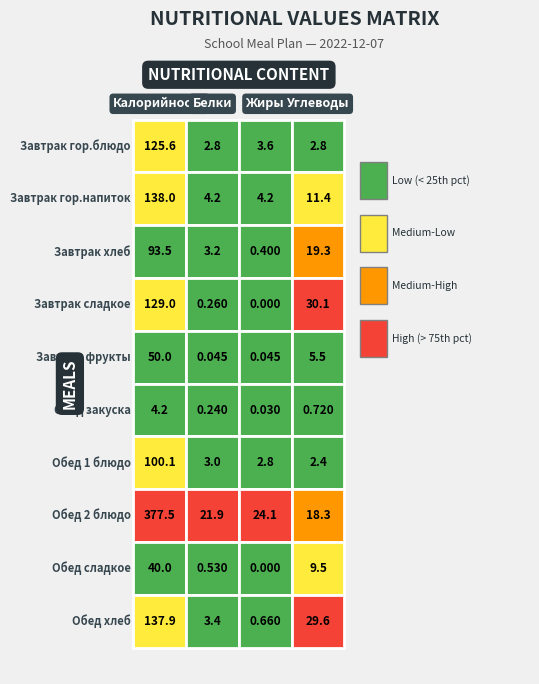

How many data points does each series have?

4